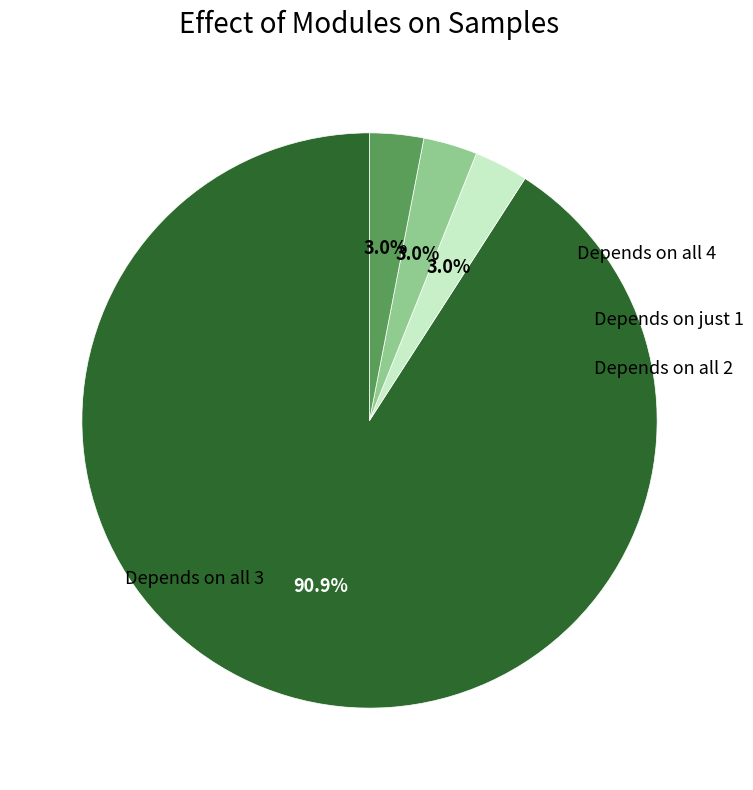

To the nearest percent, what is the difference between the largest and smallest slice percentages?

88%